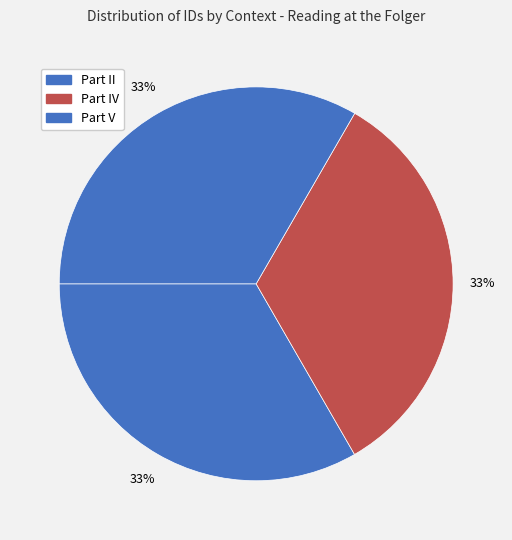

Which slice is the largest?

Part V (20205)